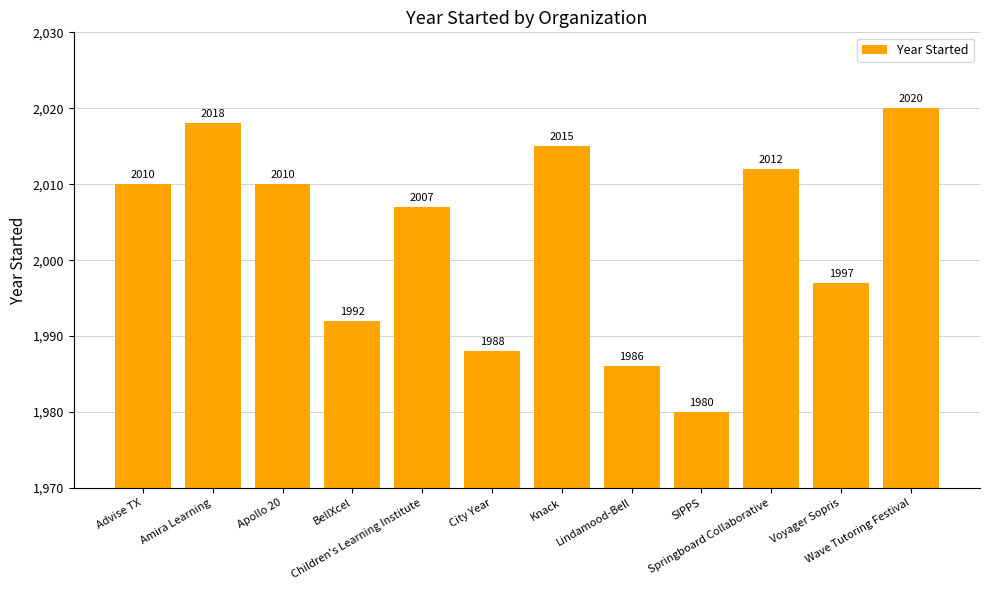

Between City Year and Advise TX, which is larger?

Advise TX